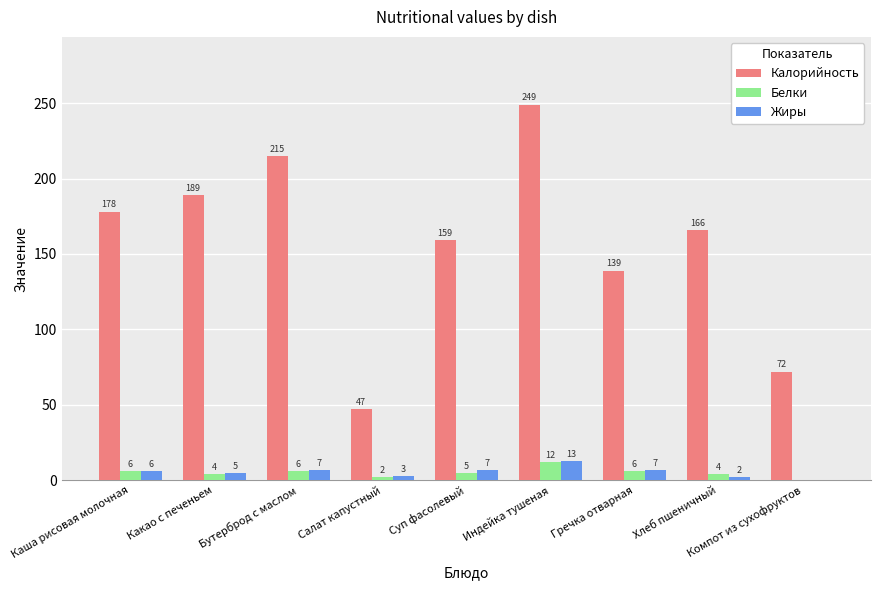

What are all the series names shown in the legend?

Калорийность, Белки, Жиры